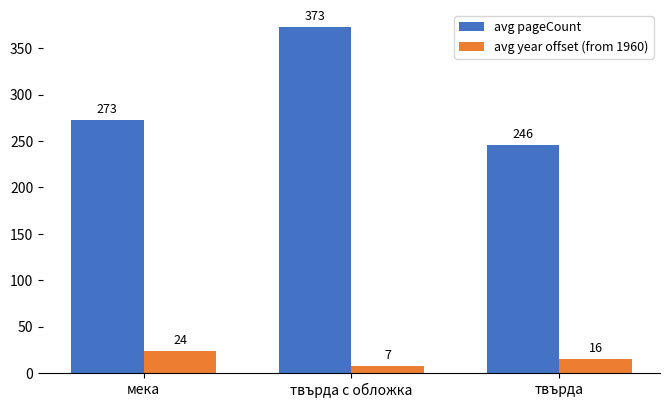

Which series has the largest total across all categories?

avg pageCount